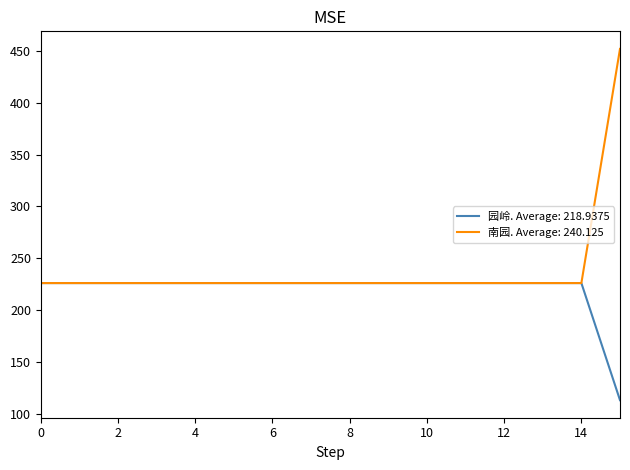

What is the highest value of the 南园. Average: 240.125 series?

452